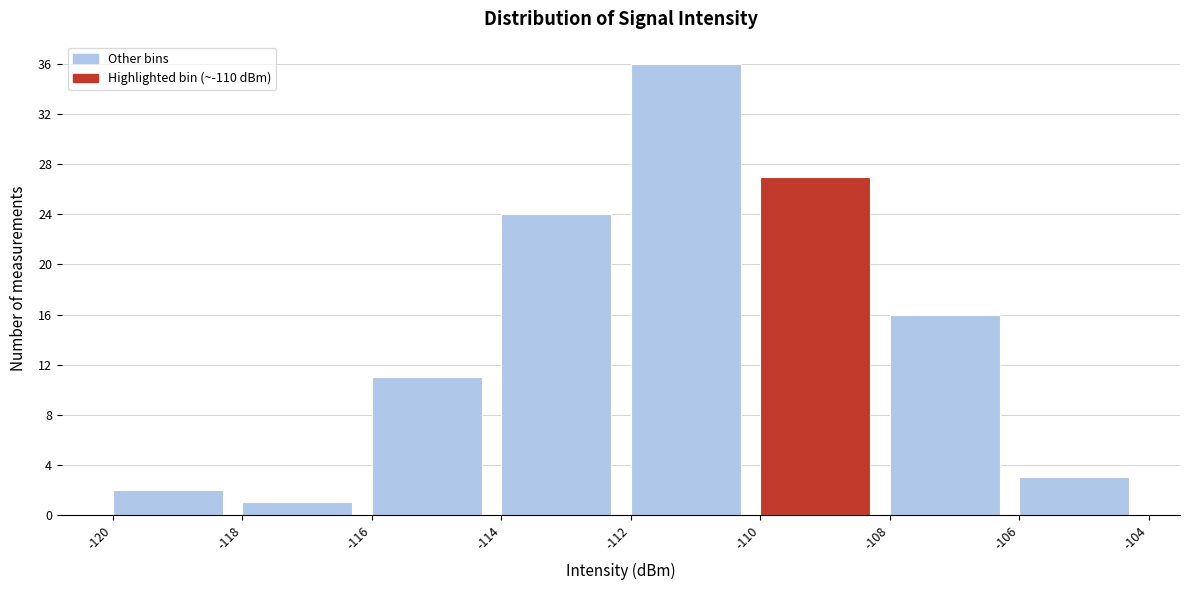

Reading left to right, transcribe this chart: for each bar, give the range it covers on the x-axis and its height. The values are not printed on the chart, so give them approximately, as read against the axis.

-120 to -118: 2
-118 to -116: 1
-116 to -114: 11
-114 to -112: 24
-112 to -110: 36
-110 to -108: 27
-108 to -106: 16
-106 to -104: 3